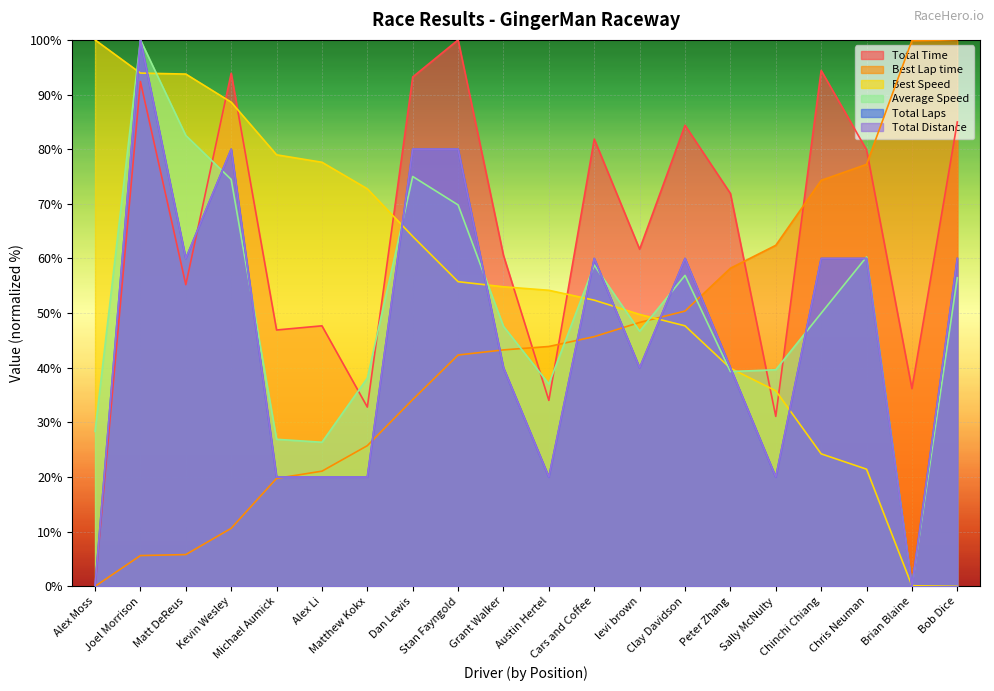

The value of Total Time at Stan Fayngold is 24.0. True or false?

False